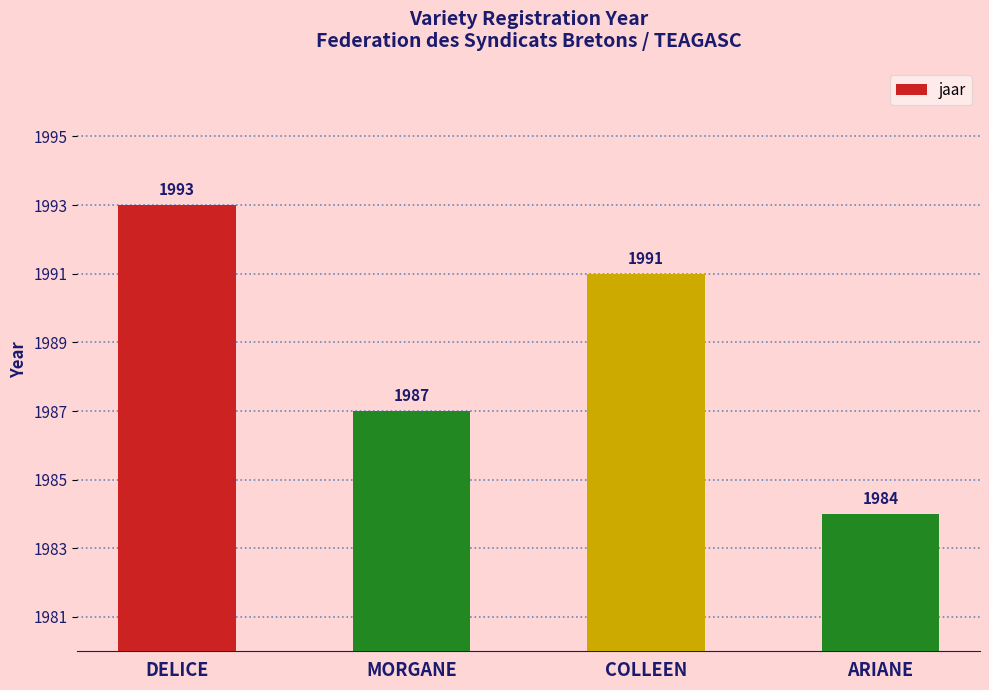

Reading right to left, what are all the values shown in this chart?

ARIANE=1984	COLLEEN=1991	MORGANE=1987	DELICE=1993